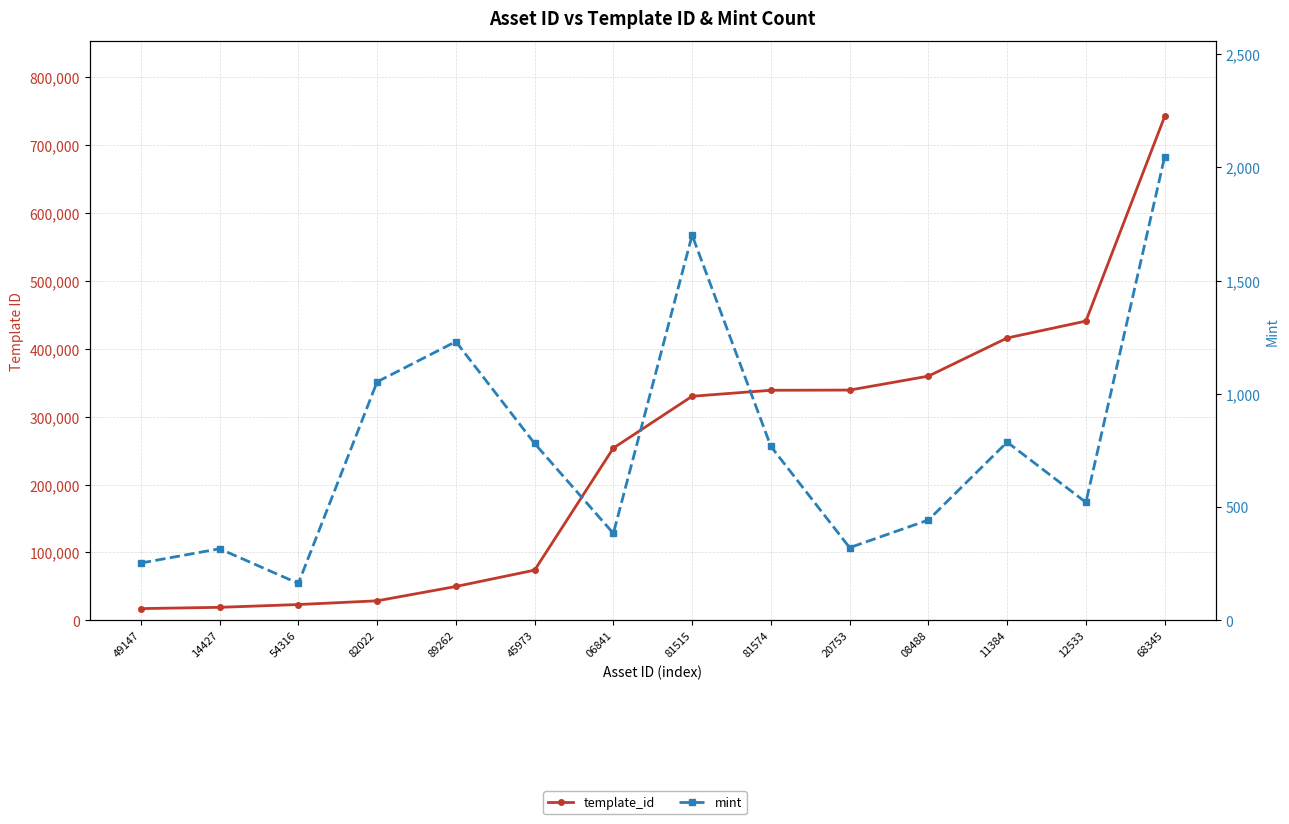

True or false: template_id and mint cross at least once.

False